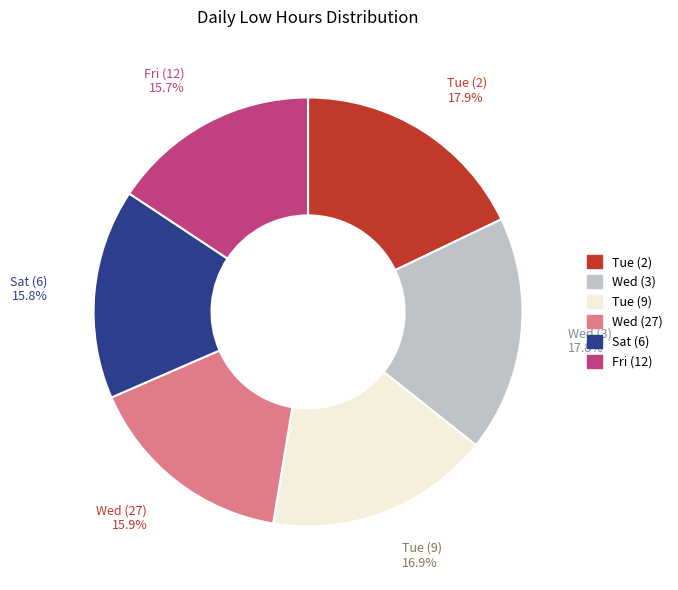

Combined, what portion of the pie is Wed (3) and Tue (9)?

34.7%